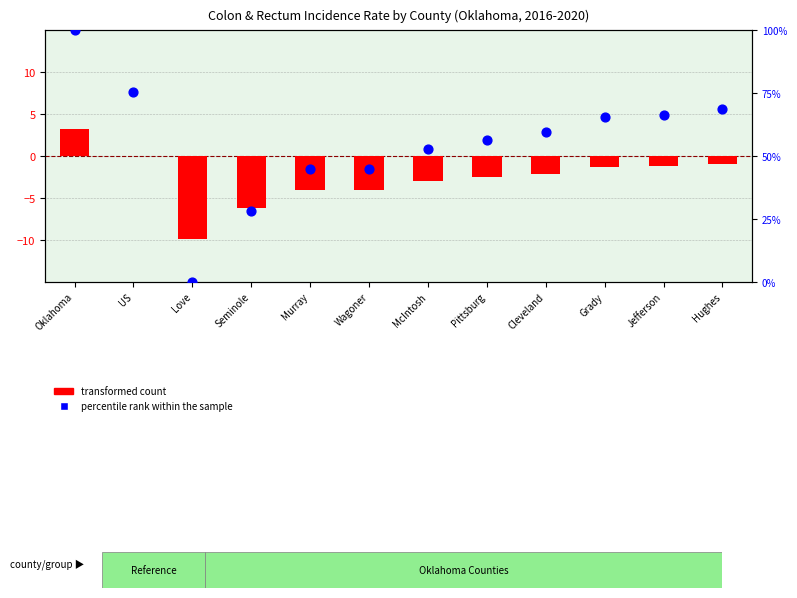

Is the value of percentile rank within the sample at Oklahoma greater than the value of transformed count at Cleveland?

Yes